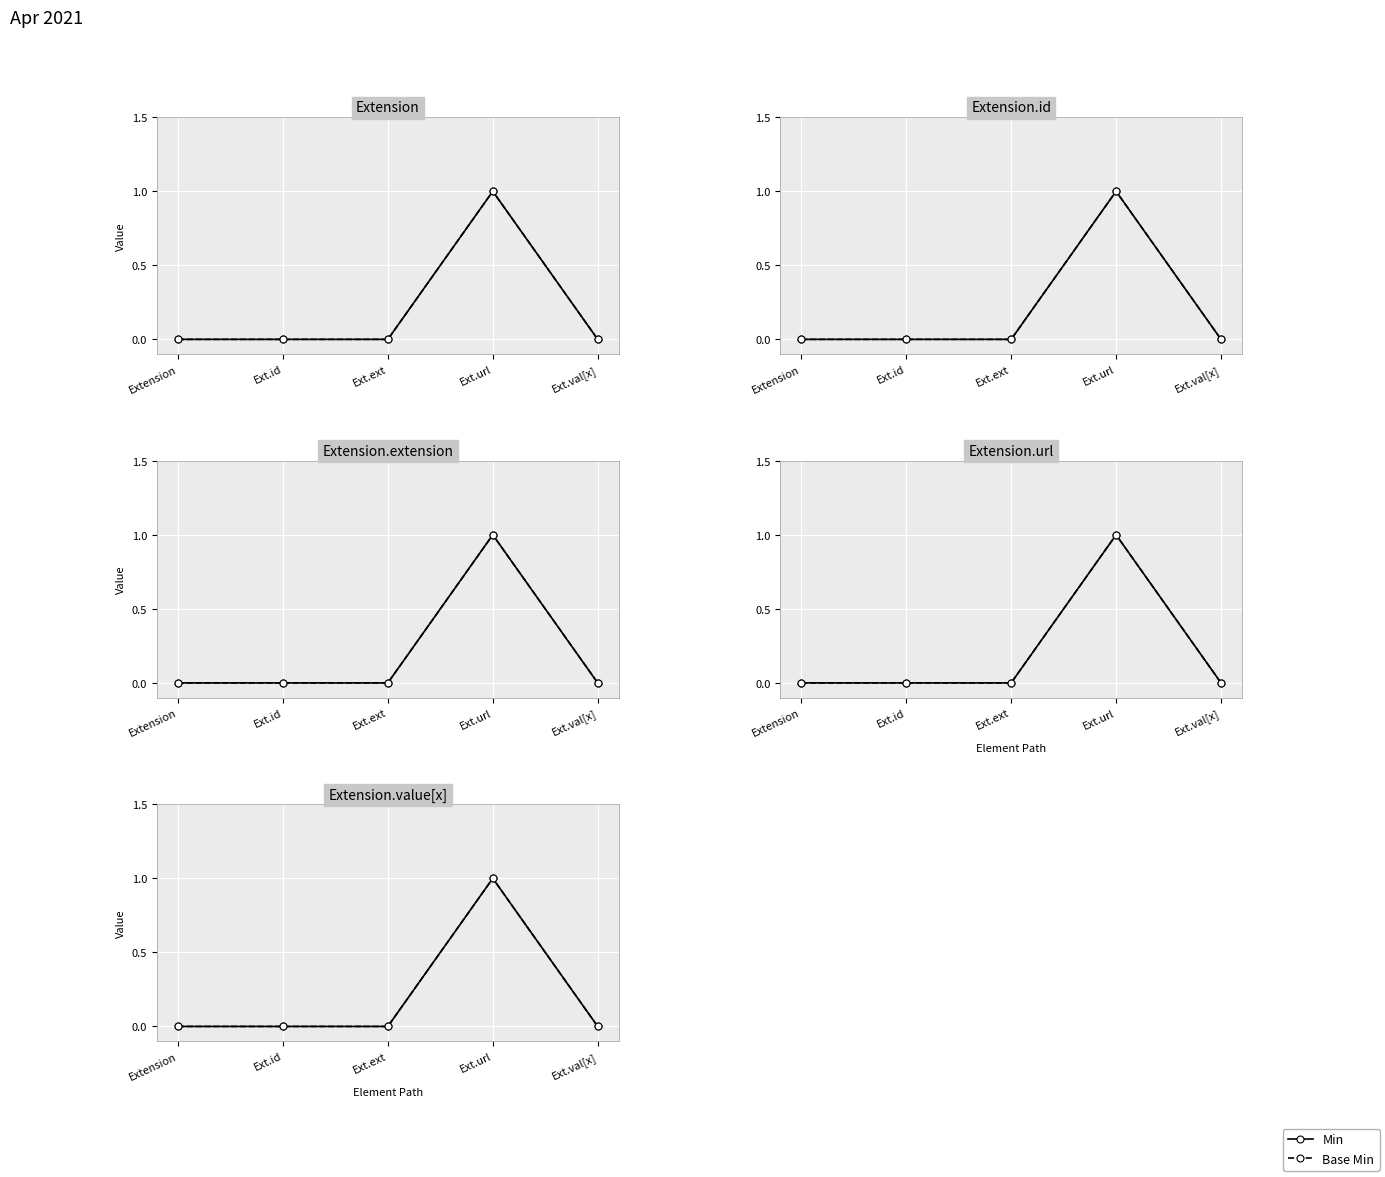

What position from the right is Ext.id?

4